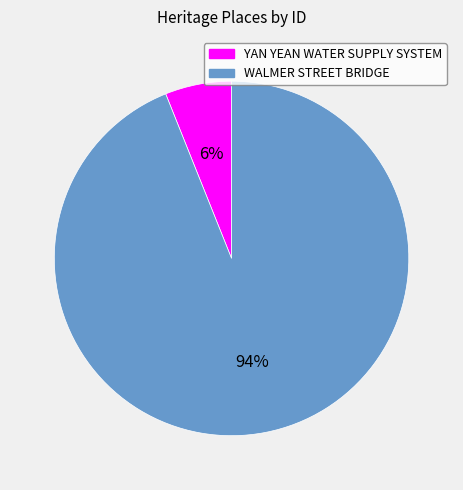

To the nearest percent, what is the difference between the largest and smallest slice percentages?

88%